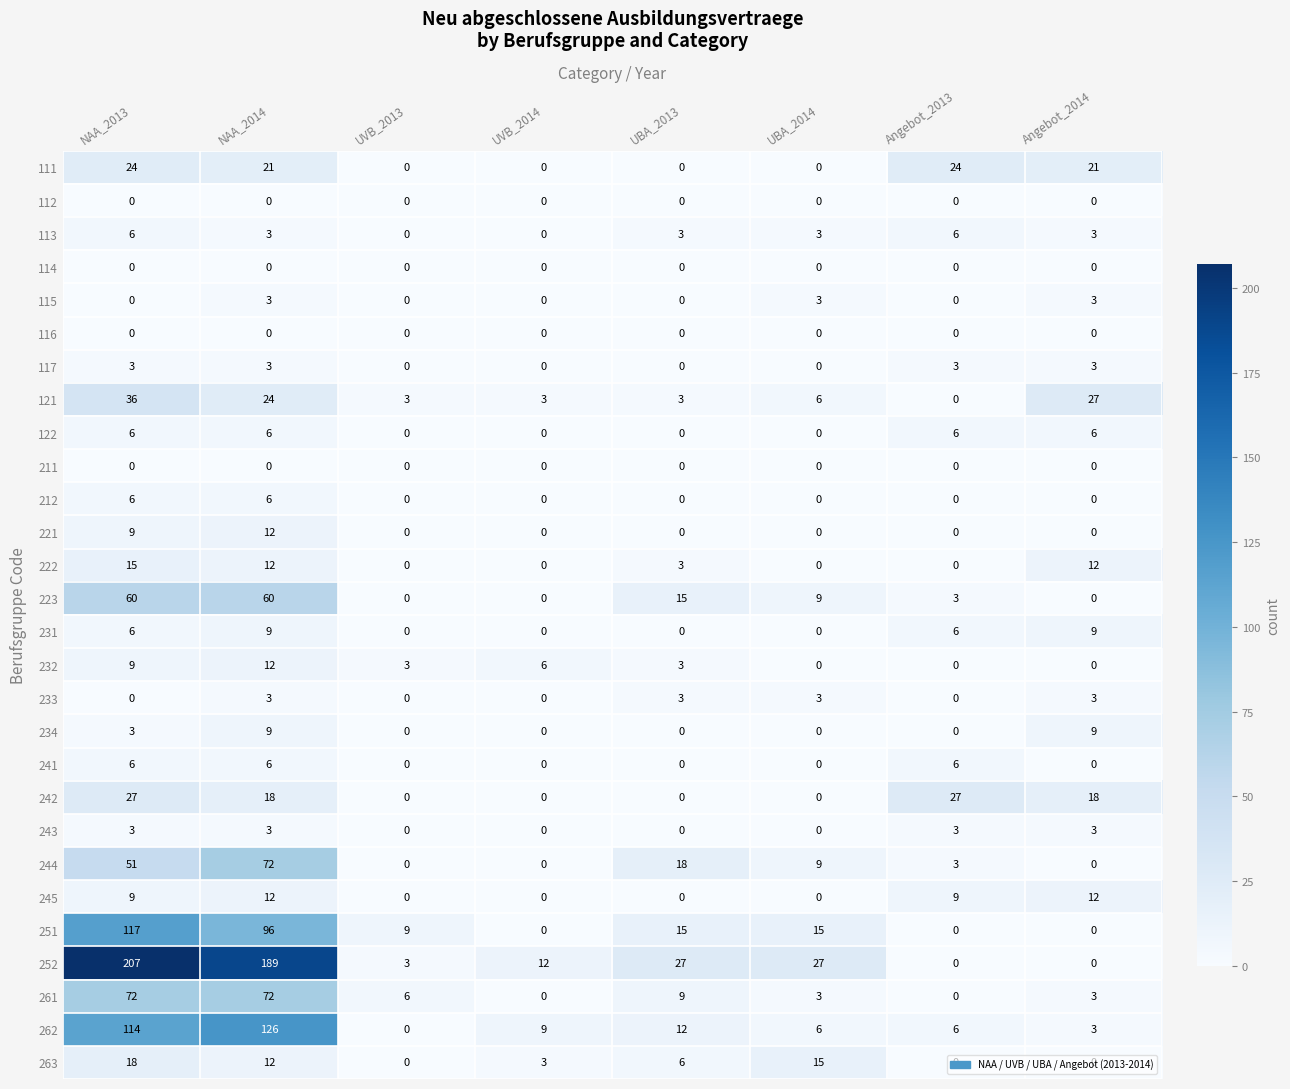

True or false: 223 has a value of 93 at NAA_2014.

False